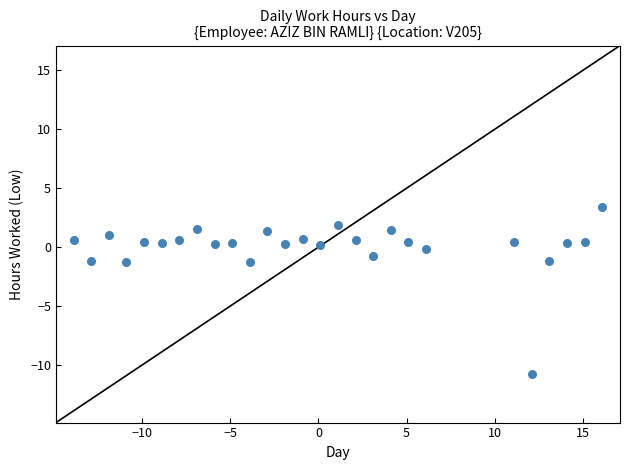

What is the range of X values (max minus min)?

30.0